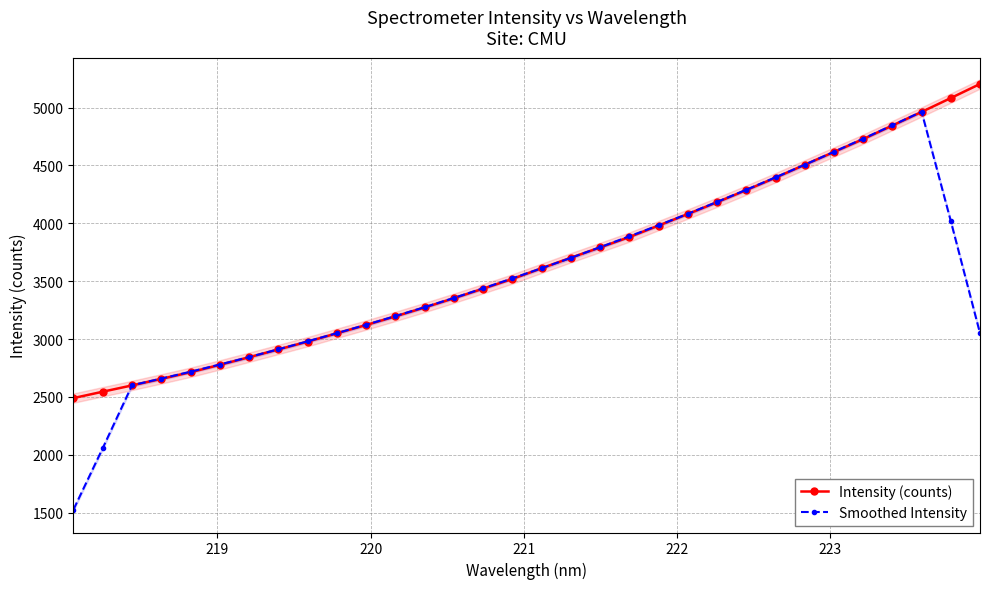

Which series has the widest spread of values?

Smoothed Intensity